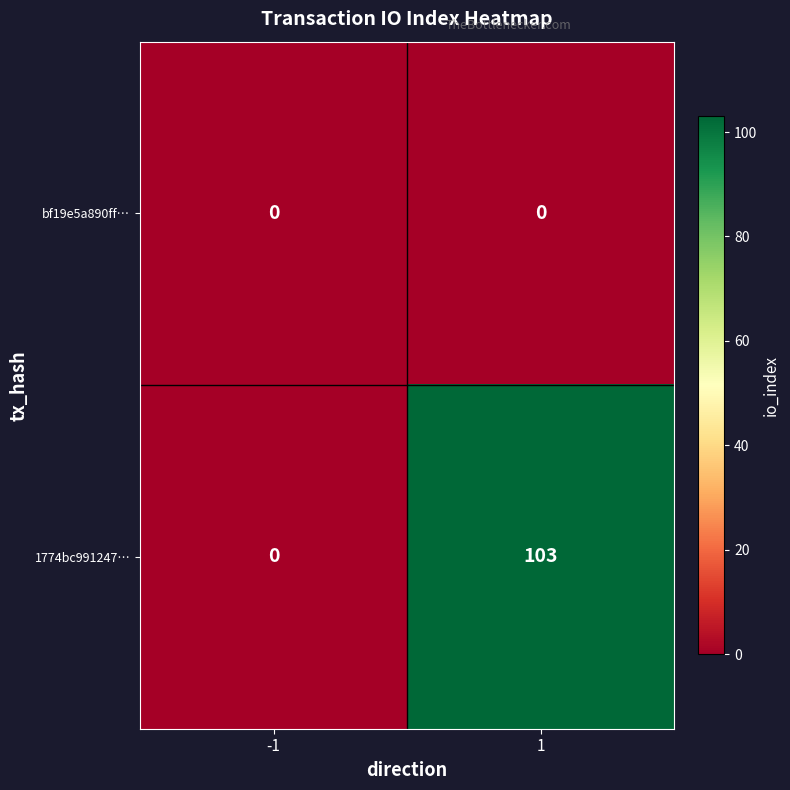

Reading left to right, what are all the values shown in this chart?

bf19e5a890ff…: -1=0	1=0
1774bc991247…: -1=0	1=103